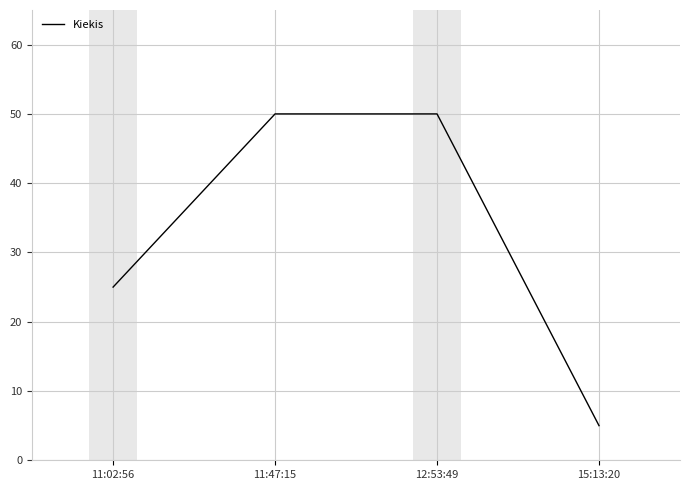

What value does the data have at 11:47:15, to the nearest 5?

50